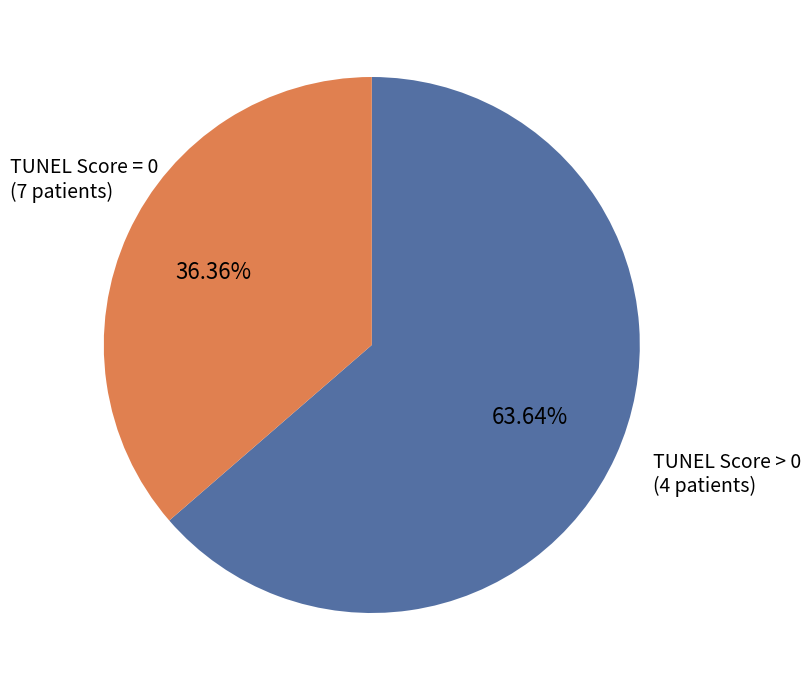

Is there a majority slice in this chart?

Yes